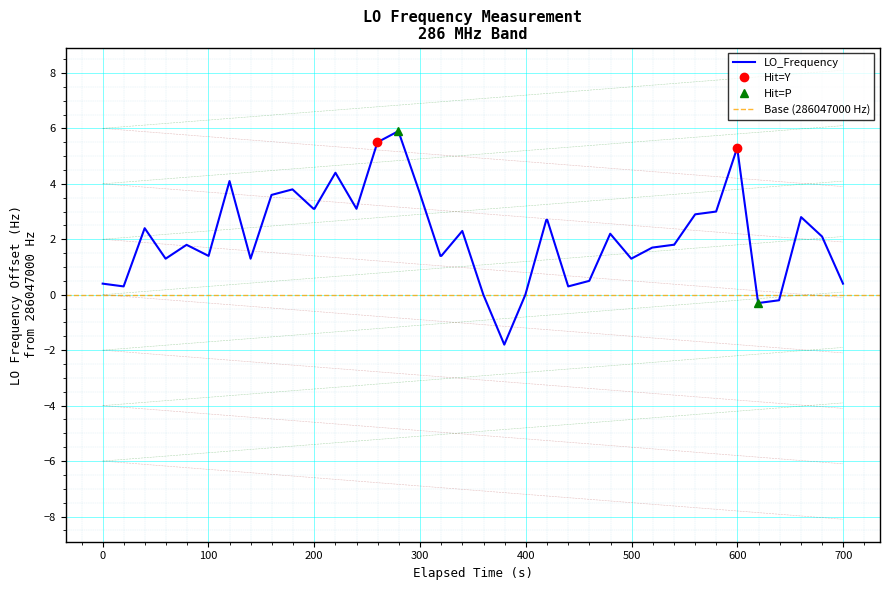

What is the average value?

2.1